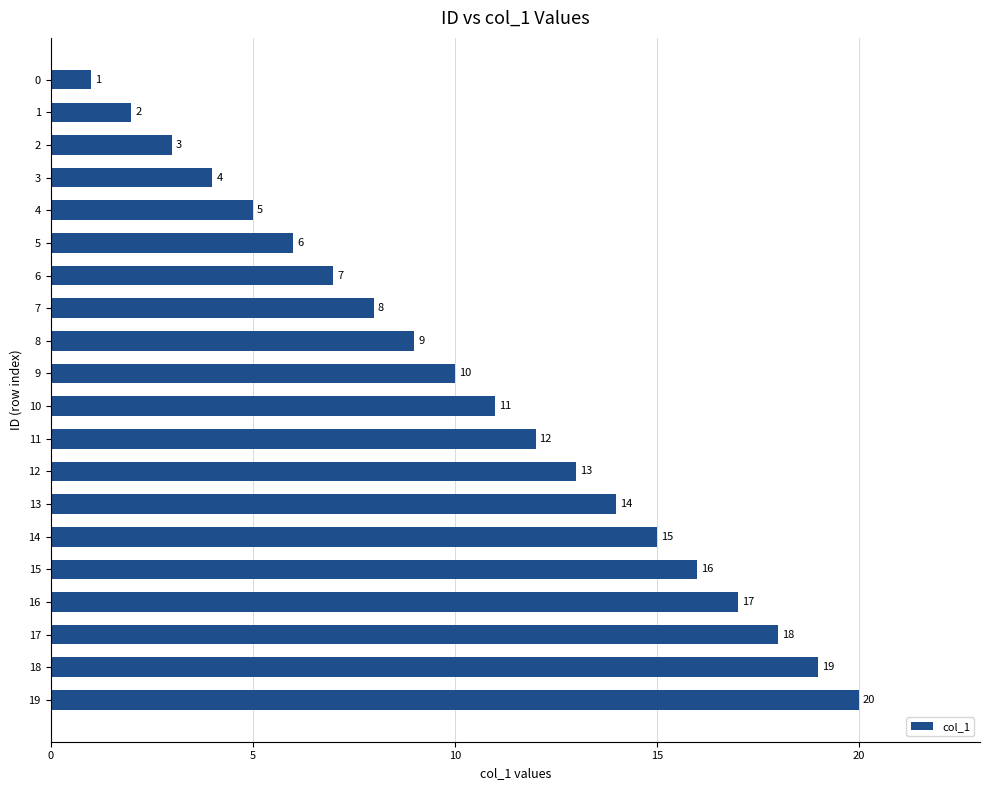

Rank the categories by value from highest to lowest.

19, 18, 17, 16, 15, 14, 13, 12, 11, 10, 9, 8, 7, 6, 5, 4, 3, 2, 1, 0